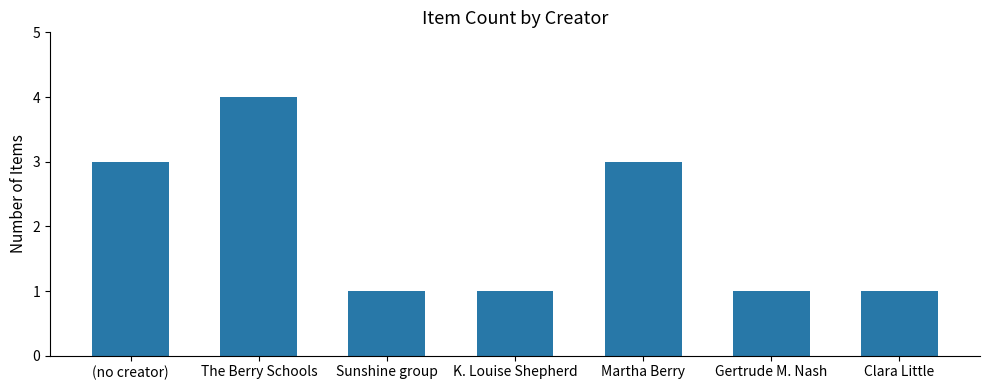

How many bars are there in total?

7